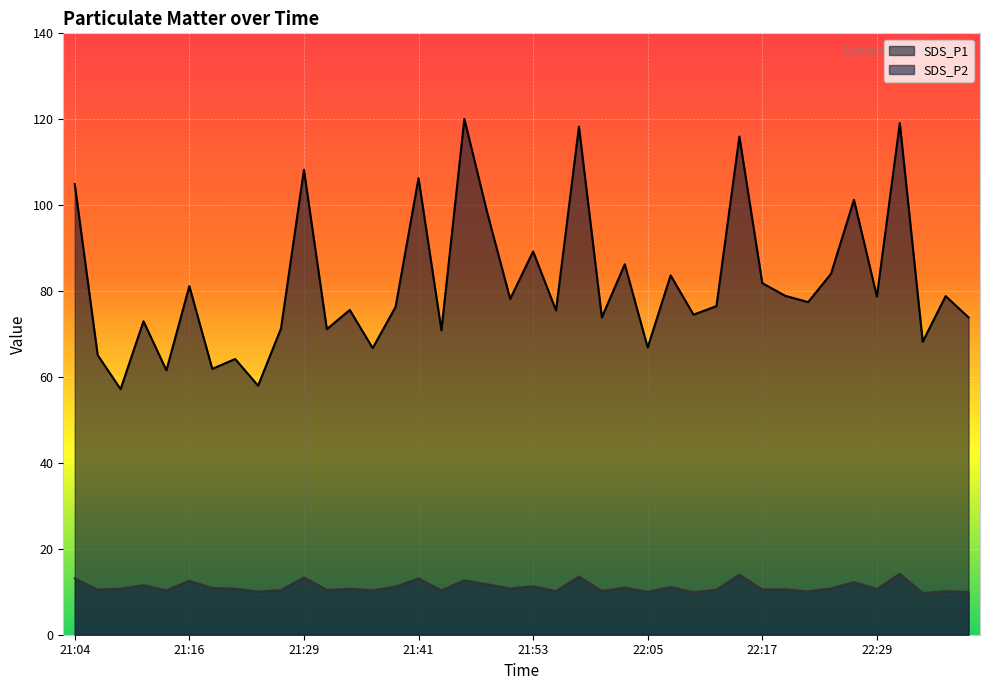

How many interior local peaks does the SDS_P2 series have?

15